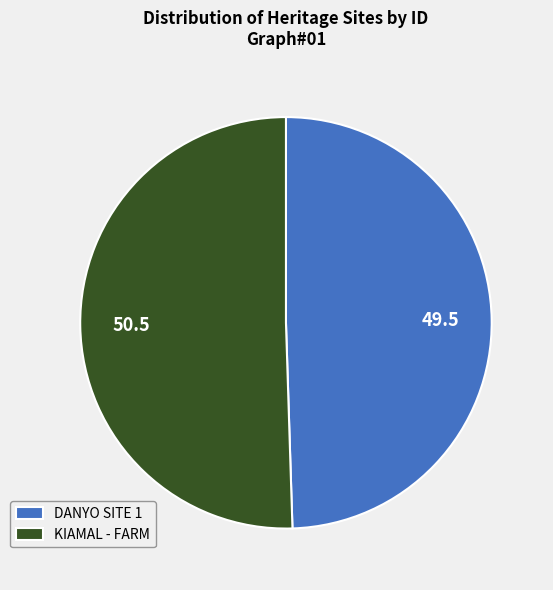

The KIAMAL - FARM slice represents 51% of the pie. True or false?

True